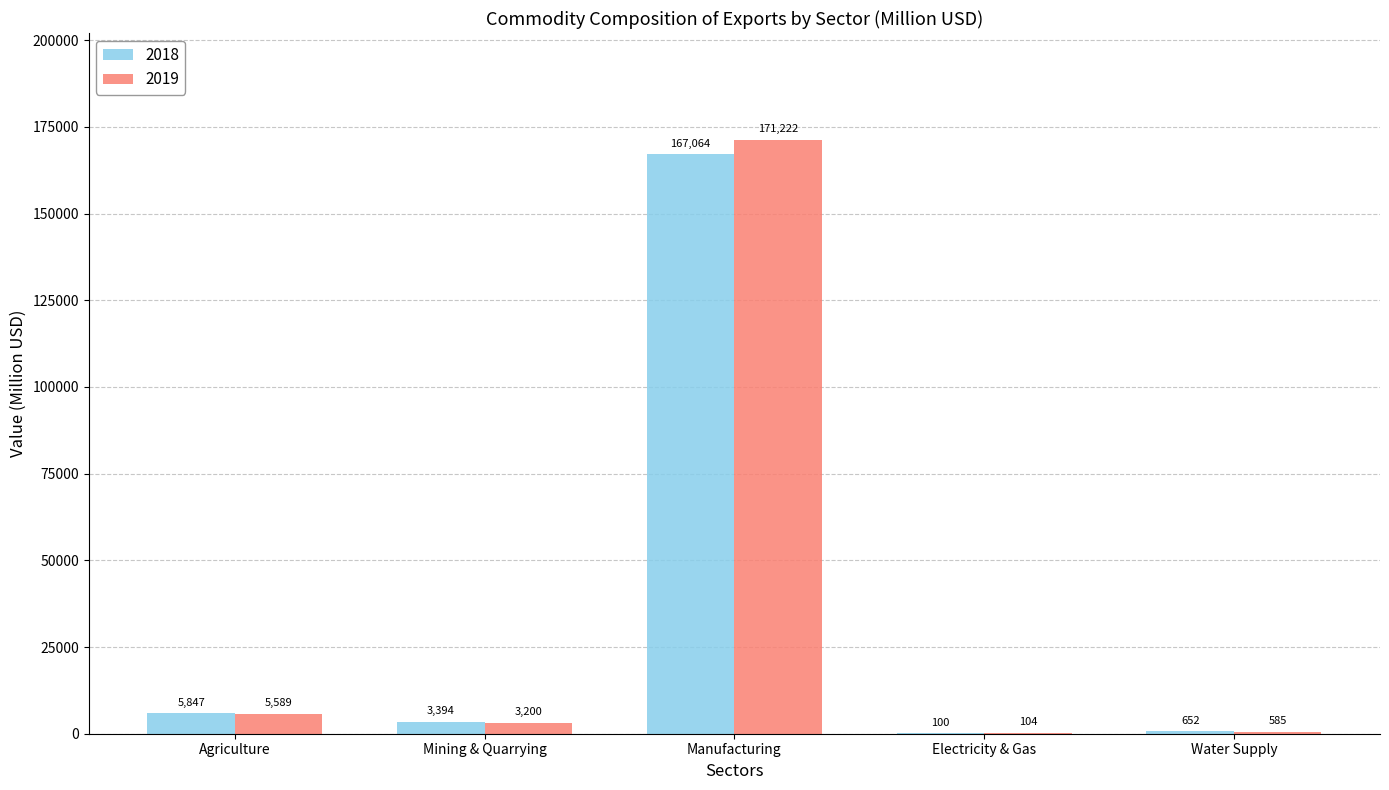

How many series are shown in this chart?

2